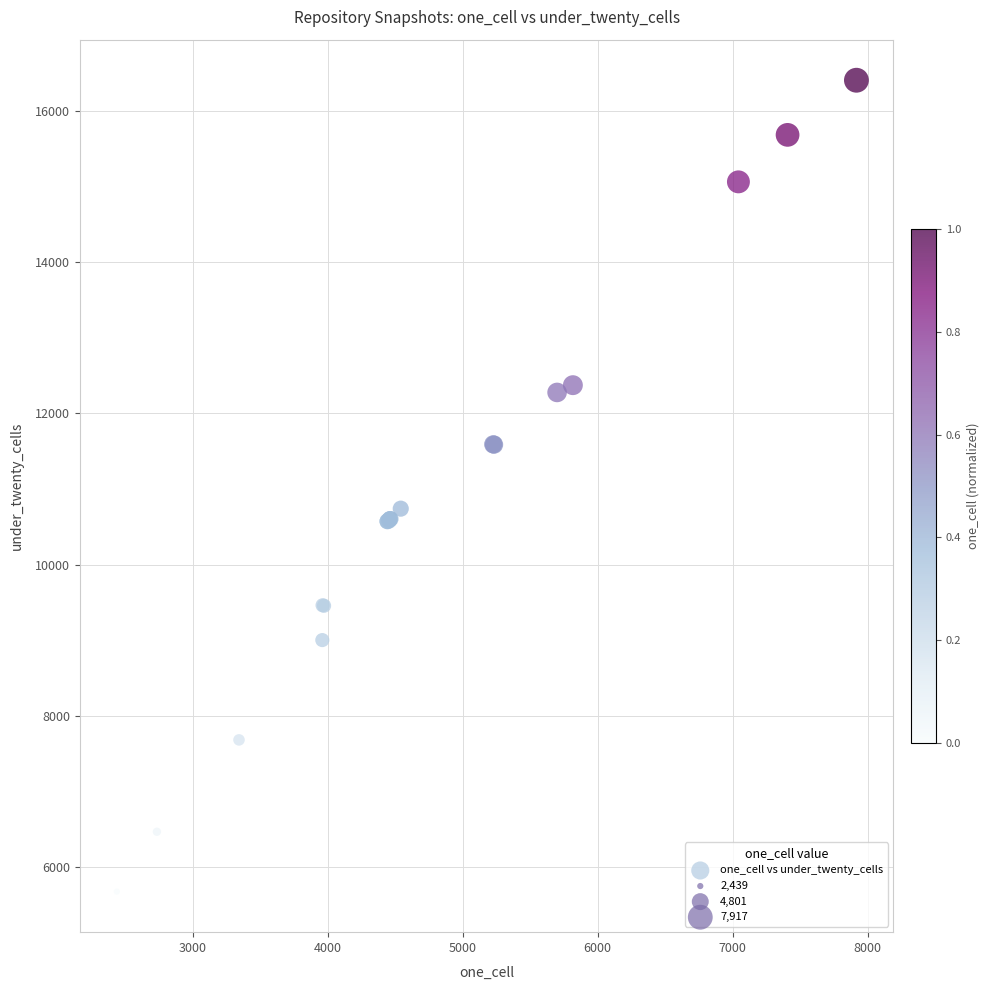

What Y value in the scatter plot is closest to 11041?

10741